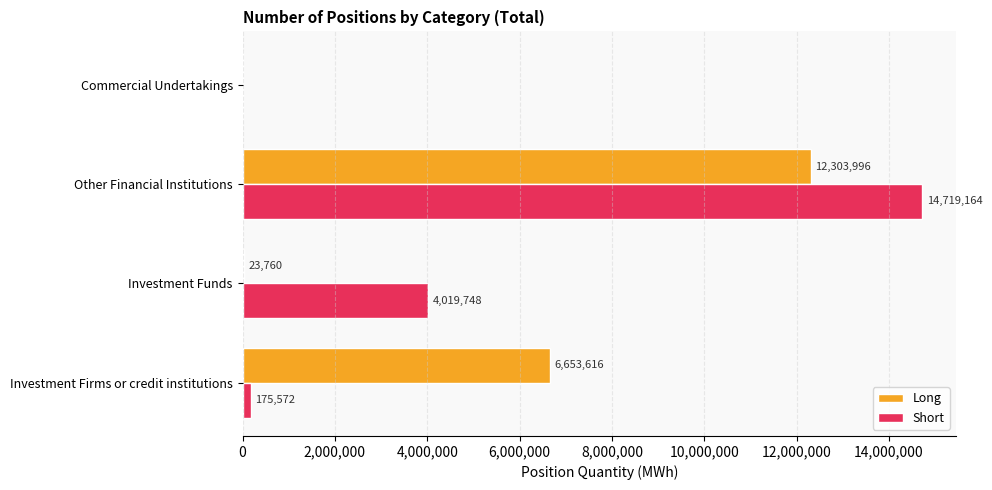

Where is Short nearest to the value 7359582?

Investment Funds